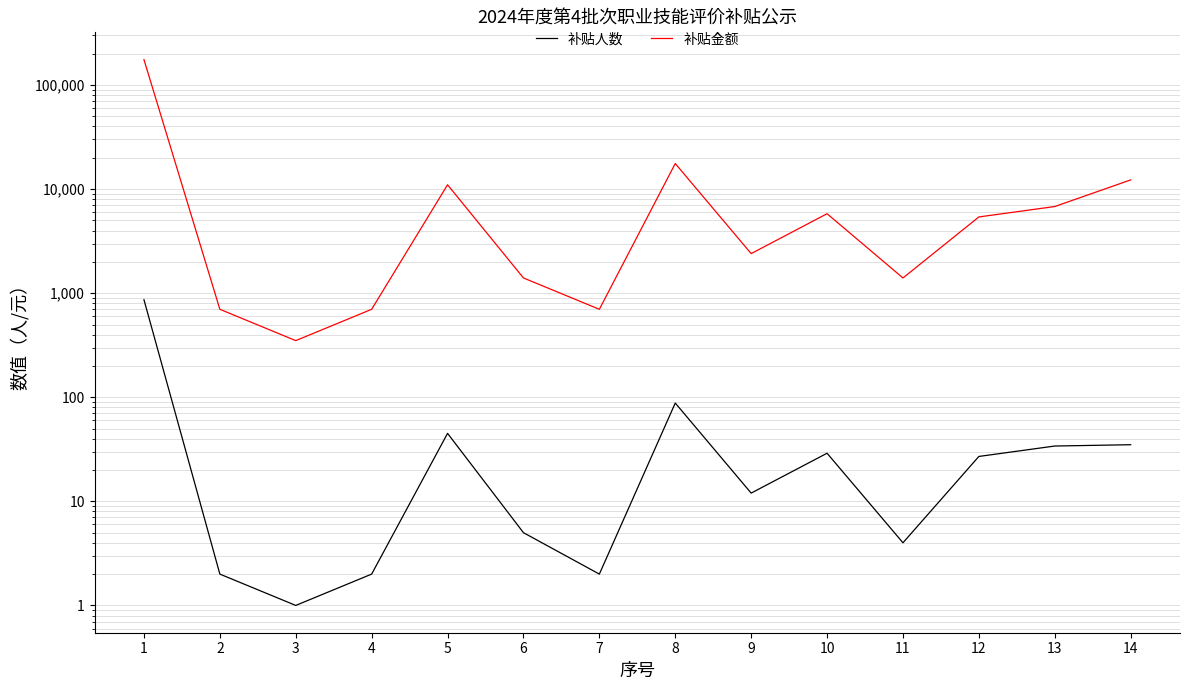

True or false: 补贴人数 and 补贴金额 cross at least once.

False